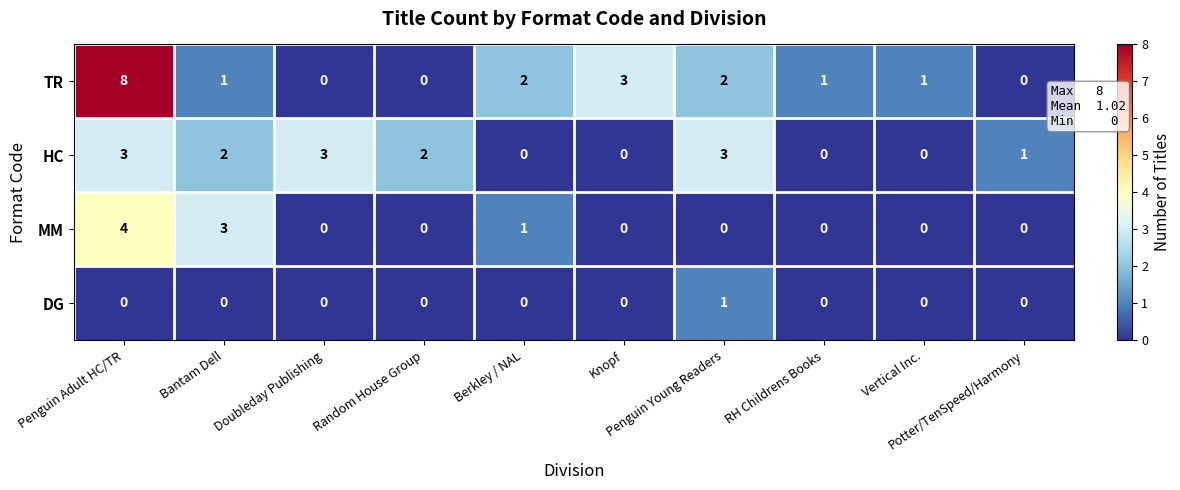

Count the DG values in the range 0 to 1.

10